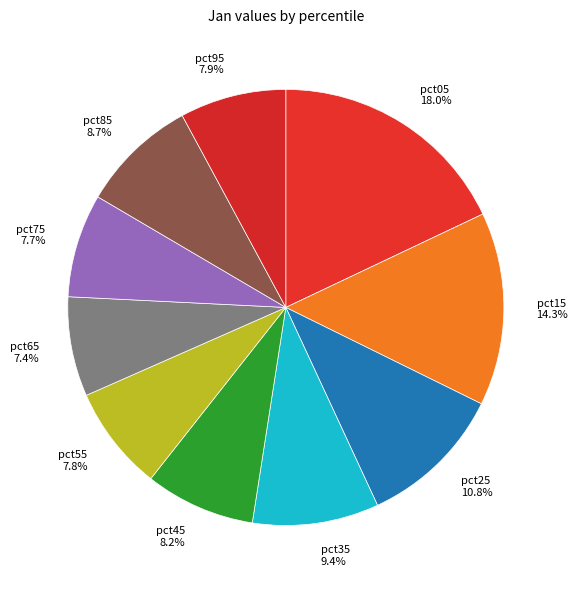

To the nearest percent, what is the average slice percentage?

10%